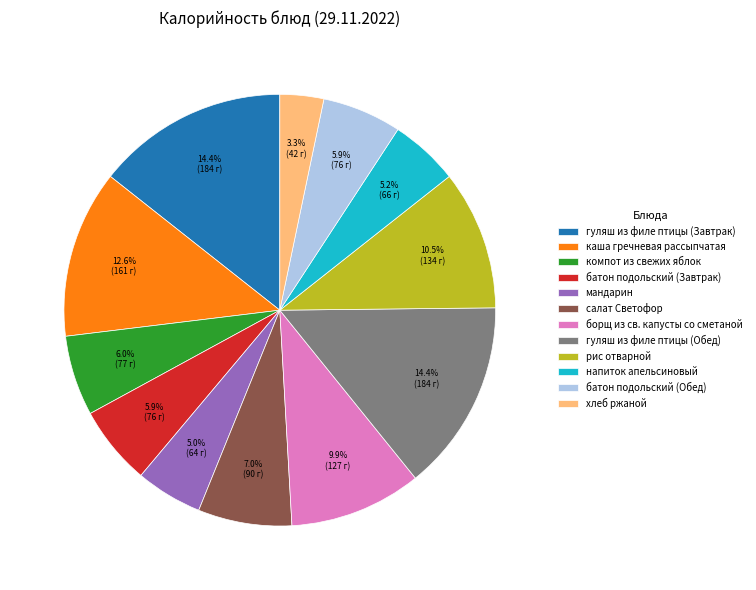

Between мандарин and хлеб ржаной, which is larger?

мандарин